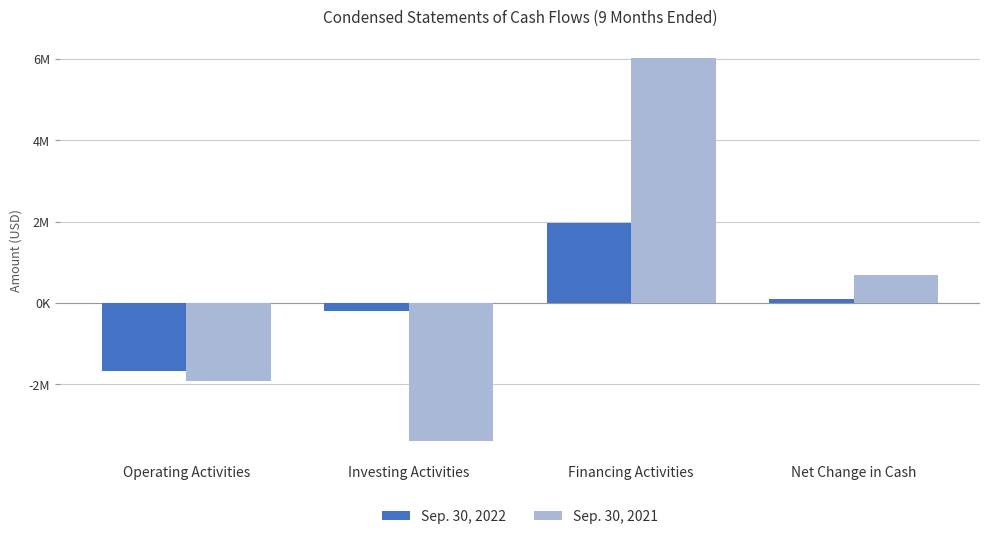

Reading left to right, what are all the values shown in this chart?

Sep. 30, 2022: Operating Activities=-1675691	Investing Activities=-200947	Financing Activities=1967674	Net Change in Cash=91036
Sep. 30, 2021: Operating Activities=-1927962	Investing Activities=-3393039	Financing Activities=6012557	Net Change in Cash=691556